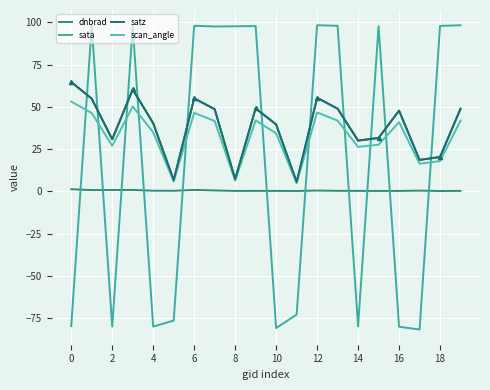

Rank the series by their maximum value, from highest to lowest.

sata, satz, scan_angle, dnbrad